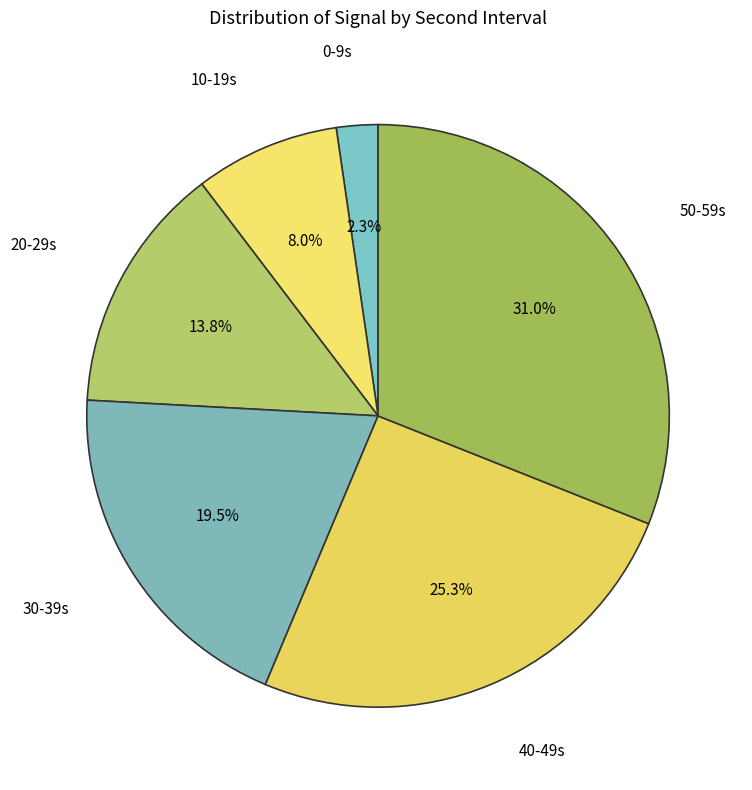

Does 20-29s account for over 50% of the chart?

No